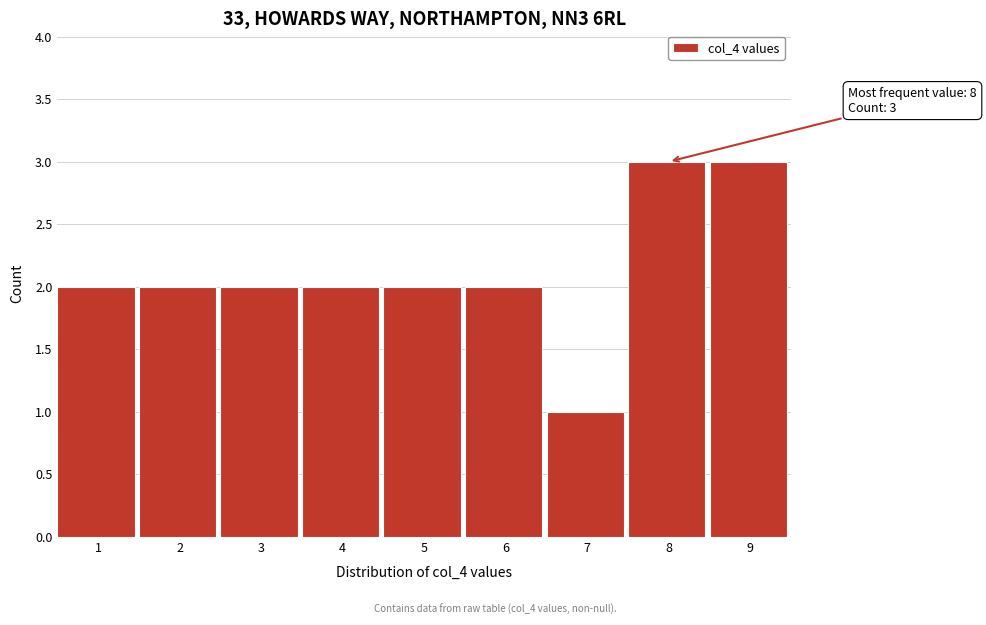

Reading right to left, list all the values displayed in this chart.

9=3	8=3	7=1	6=2	5=2	4=2	3=2	2=2	1=2